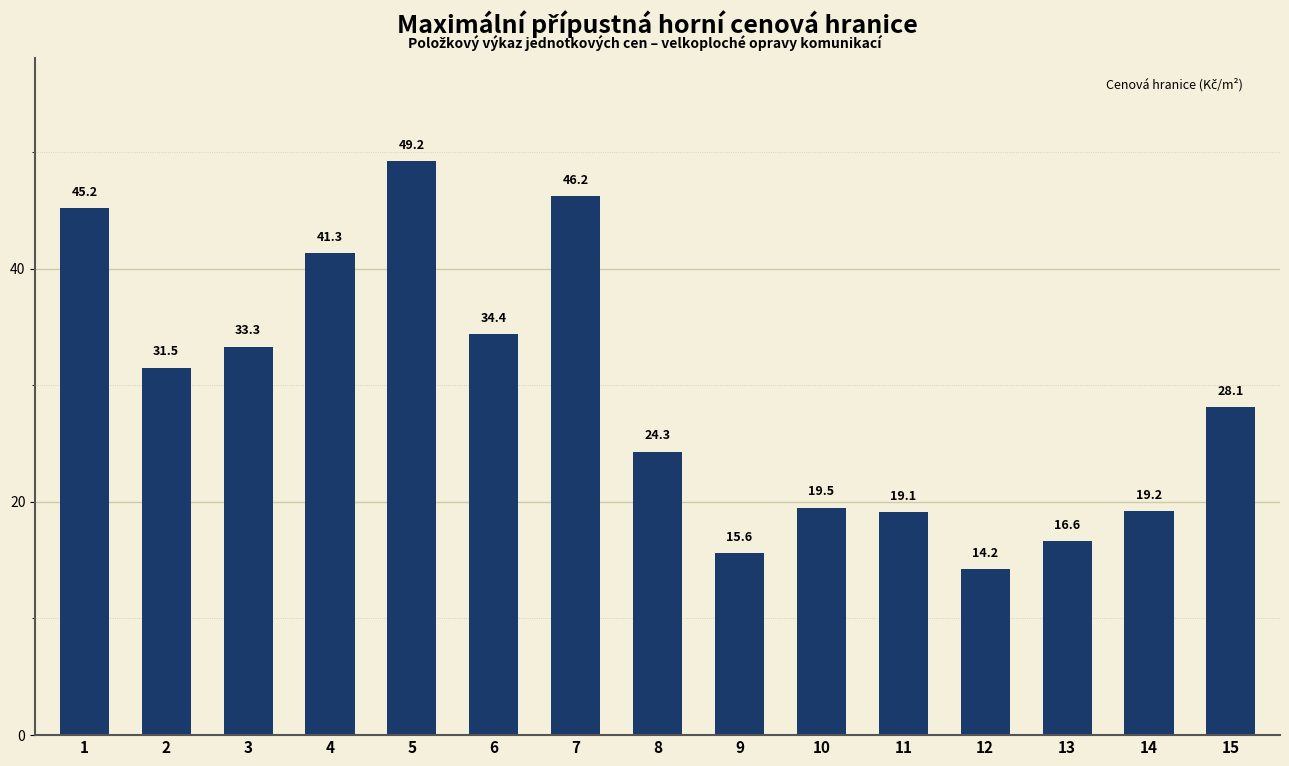

At which category does the chart reach its minimum across all series?

12